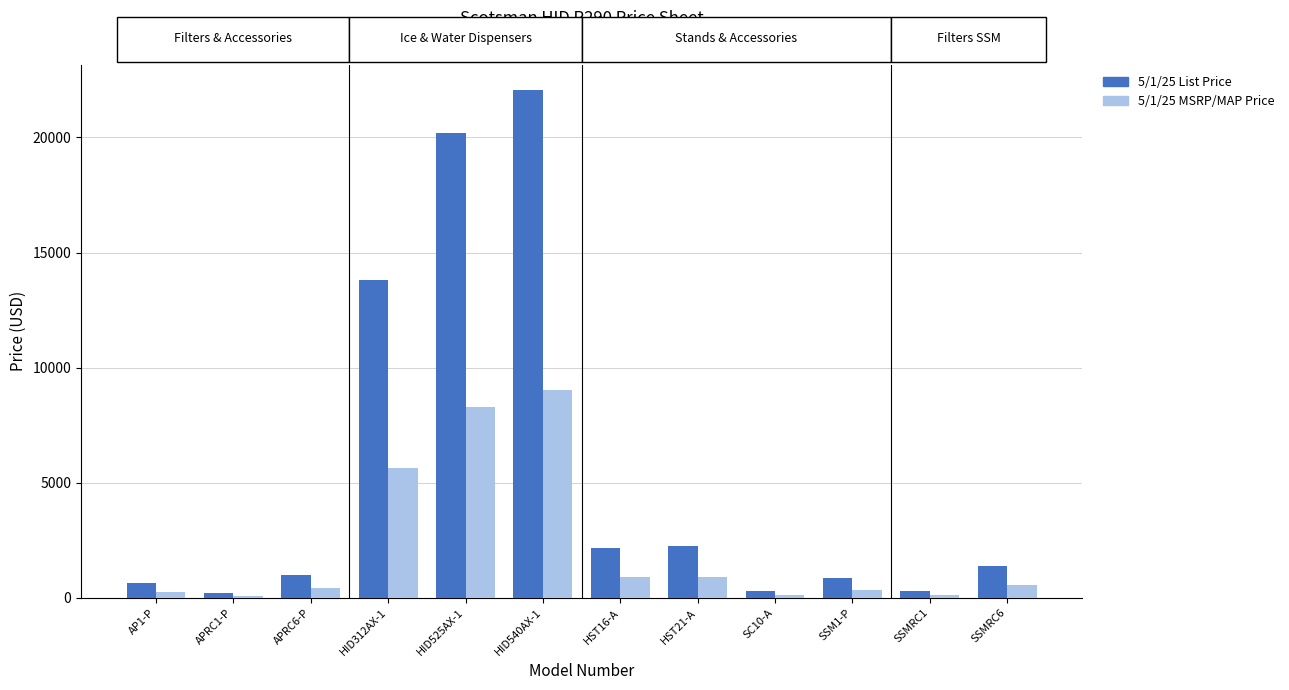

The 5/1/25 List Price series shows 1367 at SSMRC6. True or false?

True